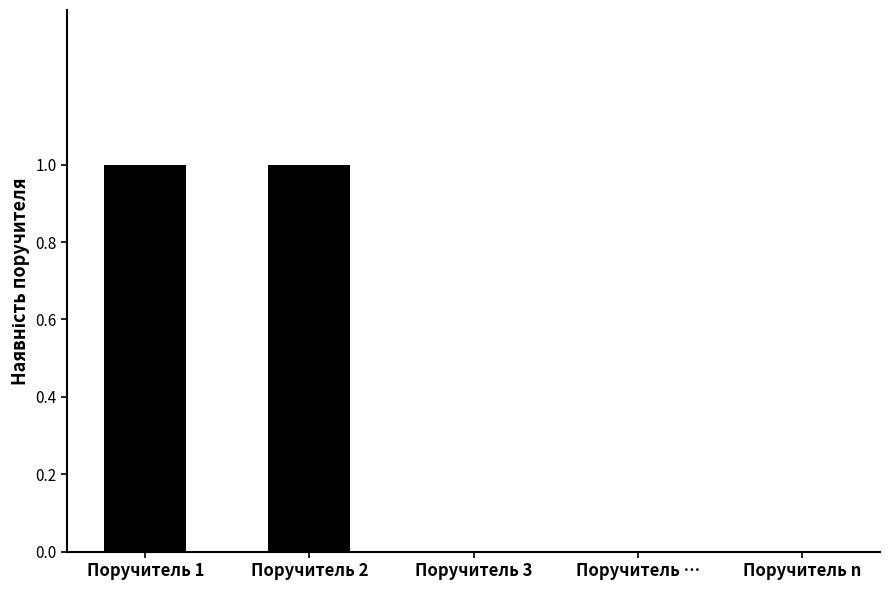

Are the bars horizontal?

No